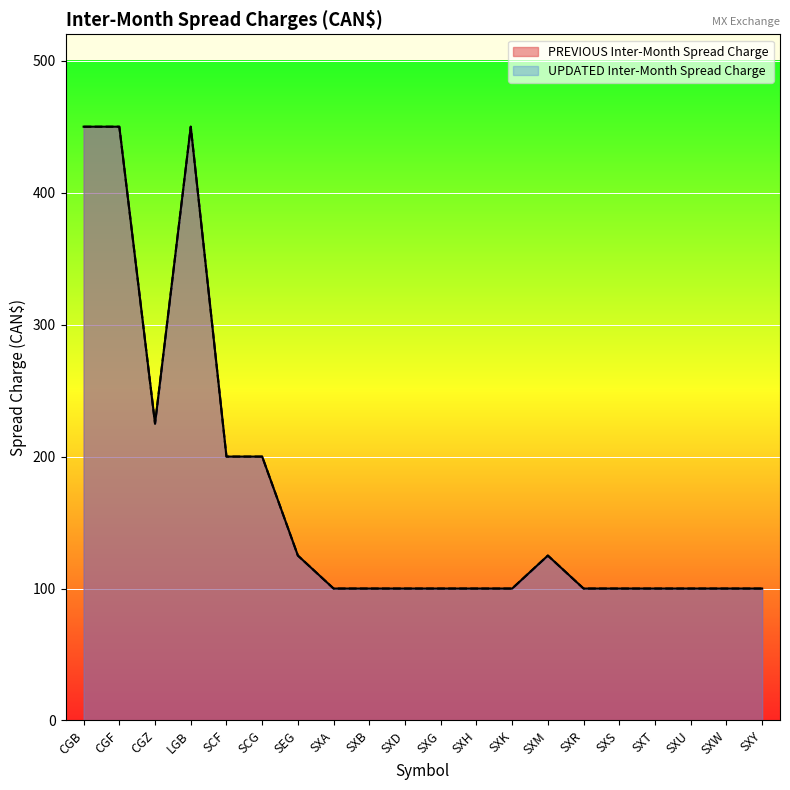

True or false: PREVIOUS Inter-Month Spread Charge and UPDATED Inter-Month Spread Charge cross at least once.

False